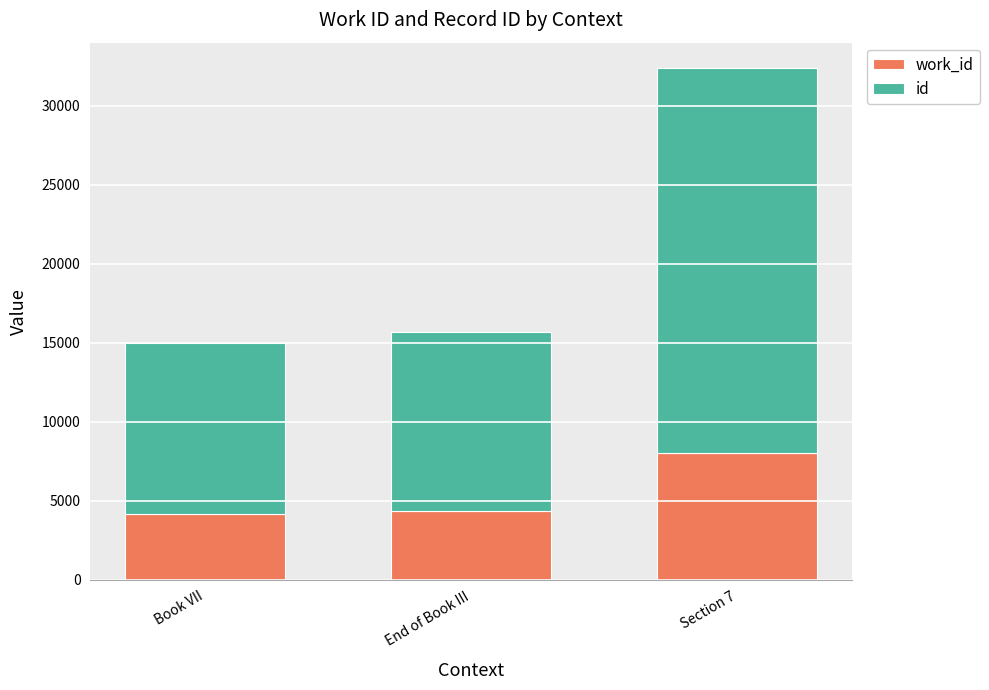

What is the total value across all series at End of Book III?

15685